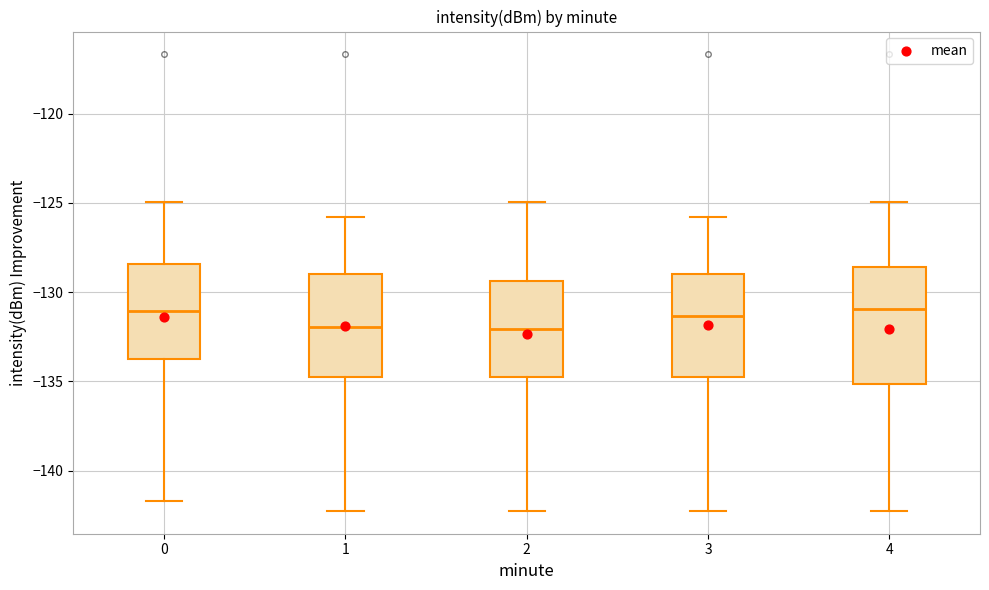

Where does the upper whisker of the box at x = 0 end on the y-axis? The values are not printed on the chart, so give them approximately, as read against the axis.

-125.0